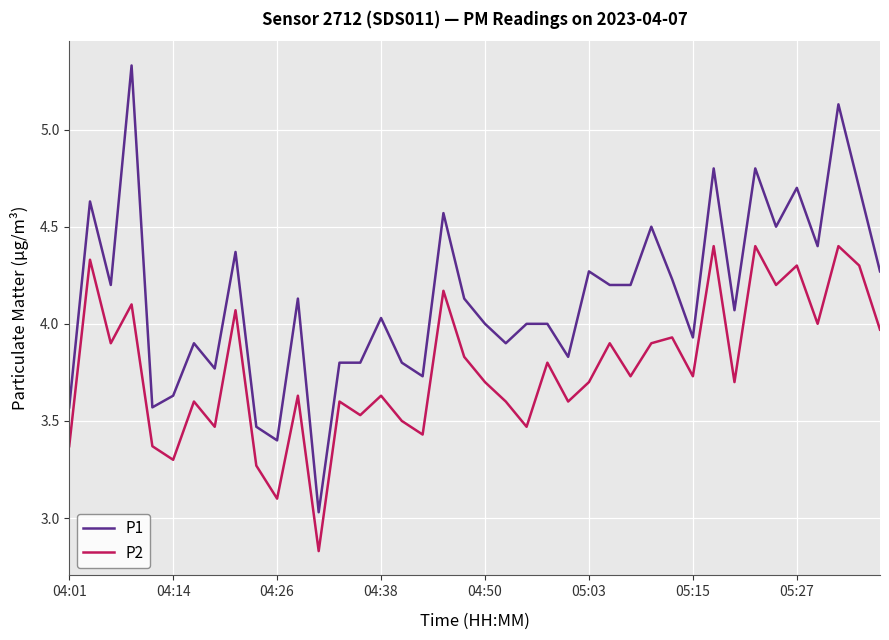

How many distinct data groups are displayed?

2